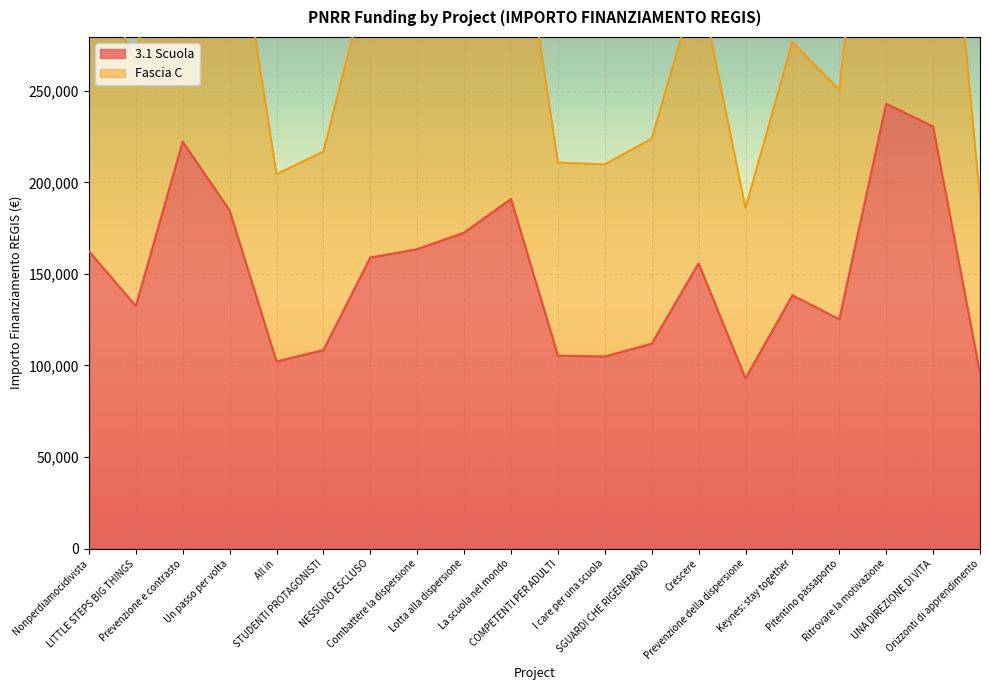

Where is the first local minimum for 3.1 Scuola?

LITTLE STEPS BIG THINGS